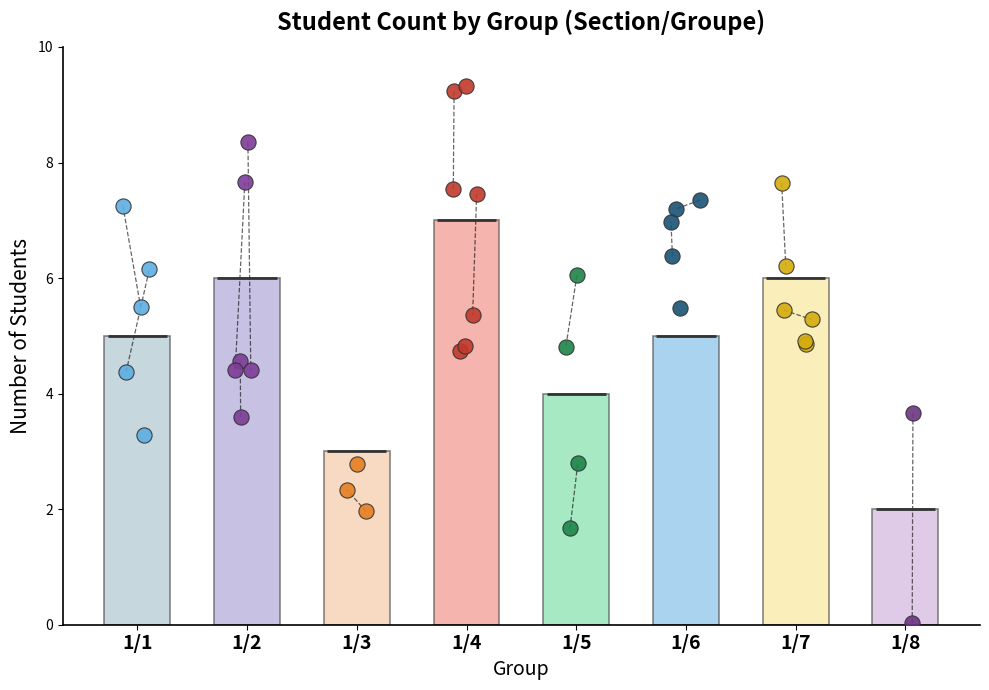

What is the ratio of the value at 1/6 to the value at 1/4?

0.7